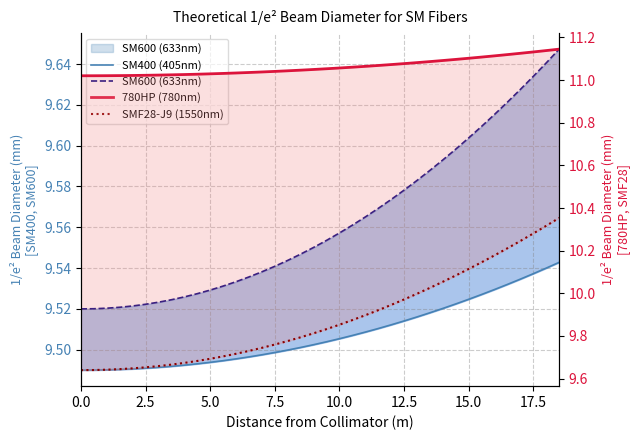

What is the difference between the maximum and second lowest values in the SM600 (633nm) series?

0.1